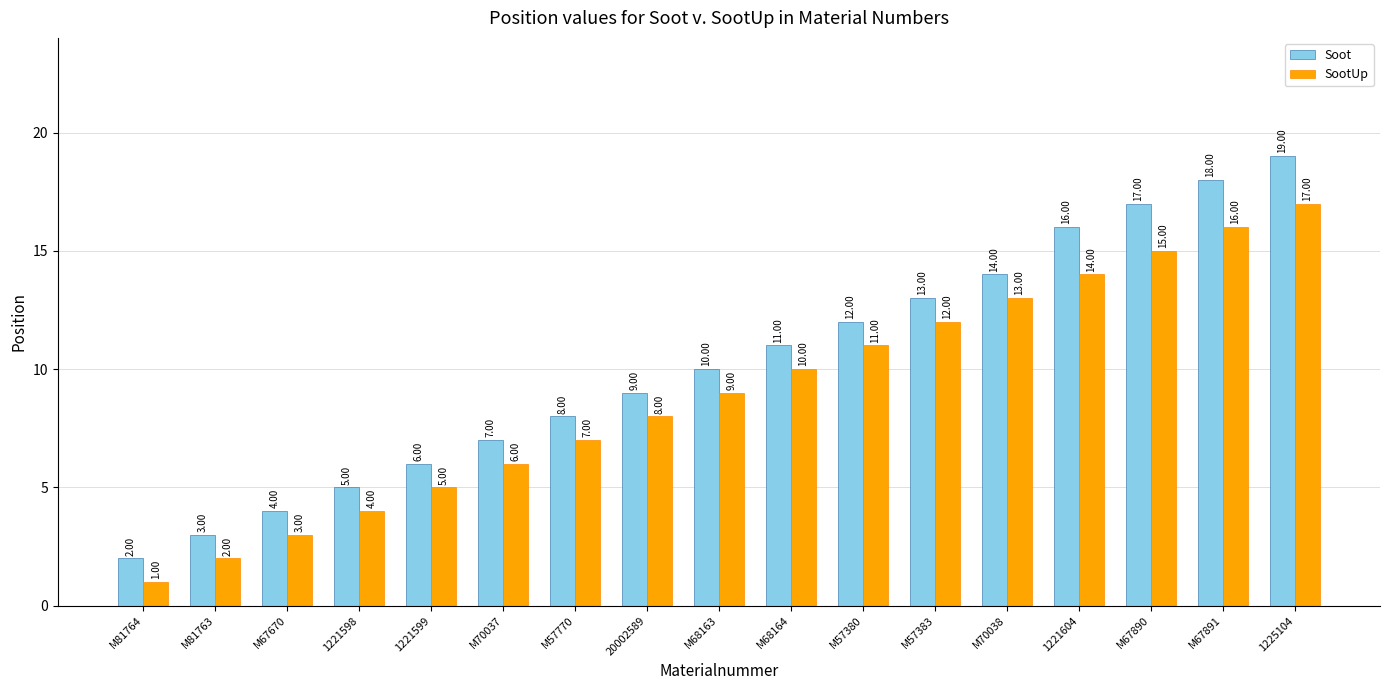

How many values in the SootUp series are below 9?

8